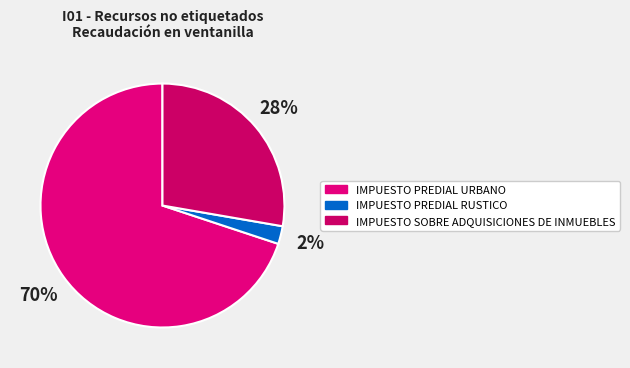

To the nearest percent, what is the difference between the largest and smallest slice percentages?

68%